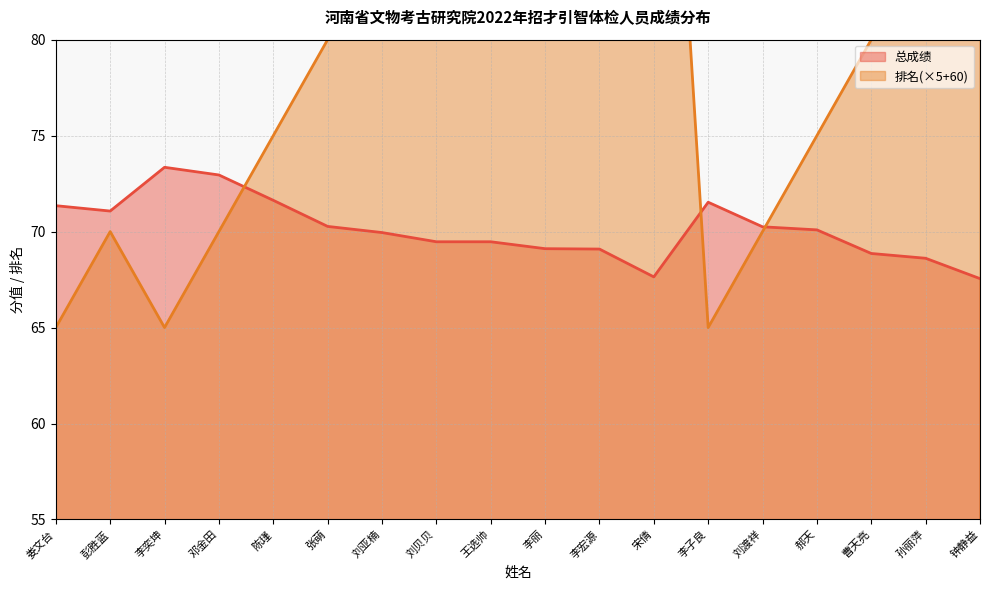

Reading left to right, list all the values displayed in this chart.

总成绩: 娄文台=71.3	彭胜蓝=71.1	李奕坤=73.3	邓金田=73.0	陈瑾=71.6	张萌=70.3	刘亚楠=70.0	刘贝贝=69.5	王选帅=69.5	李丽=69.1	李宏源=69.1	宋倩=67.6	李子良=71.5	刘渡祥=70.2	郝天=70.1	曹天亮=68.9	孙丽萍=68.6	钟静益=67.5
排名: 娄文台=65.0	彭胜蓝=70.0	李奕坤=65.0	邓金田=70.0	陈瑾=75.0	张萌=80.0	刘亚楠=85.0	刘贝贝=90.0	王选帅=90.0	李丽=100.0	李宏源=105.0	宋倩=110.0	李子良=65.0	刘渡祥=70.0	郝天=75.0	曹天亮=80.0	孙丽萍=85.0	钟静益=90.0